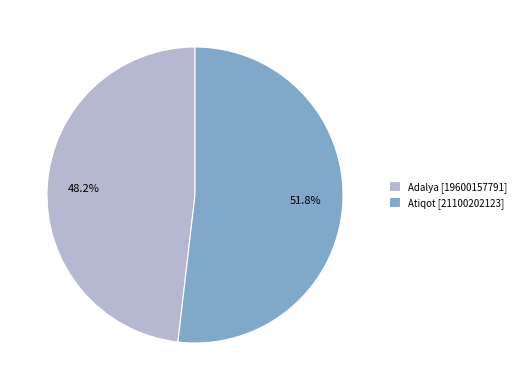

Approximately how many times larger is the value at Atiqot compared to Adalya?

1.1